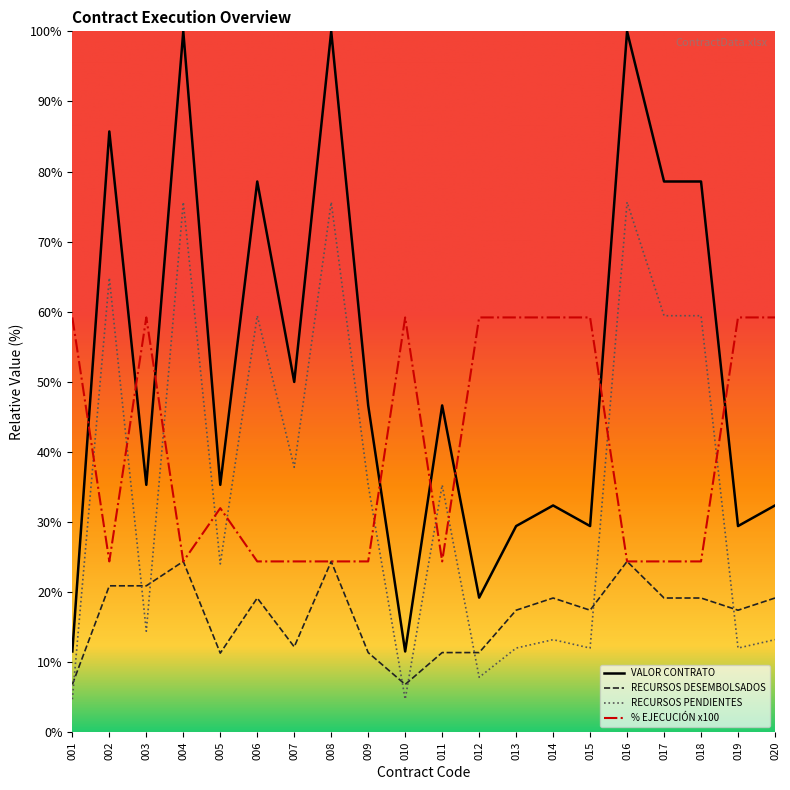

Read the RECURSOS DESEMBOLSADOS value at 005.

11.3